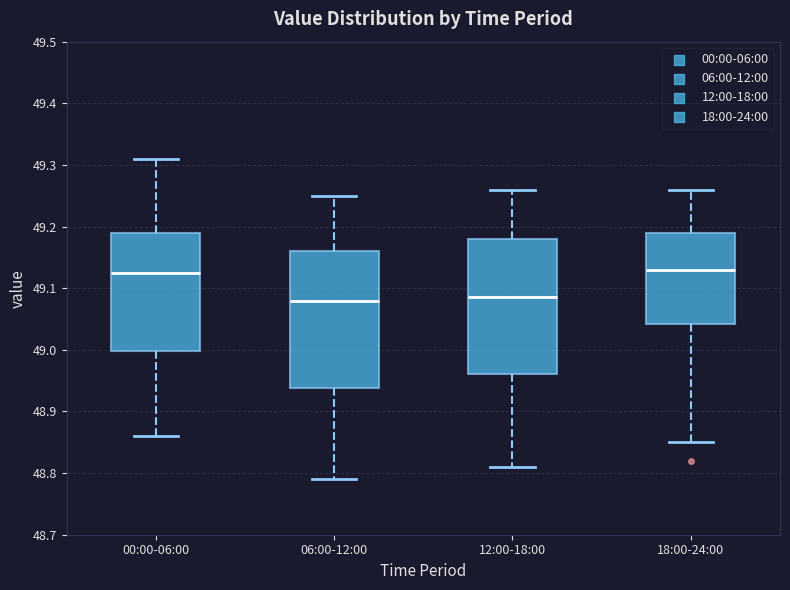

Where does the median line of the box for 00:00-06:00 sit on the y-axis? The values are not printed on the chart, so give them approximately, as read against the axis.

49.13